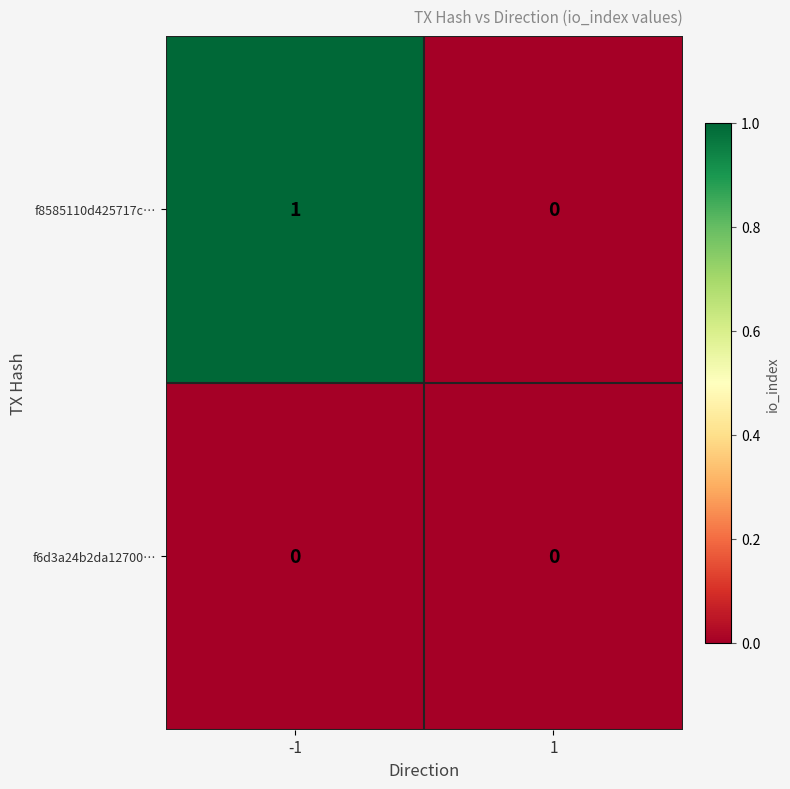

What is the maximum value shown in the chart?

1